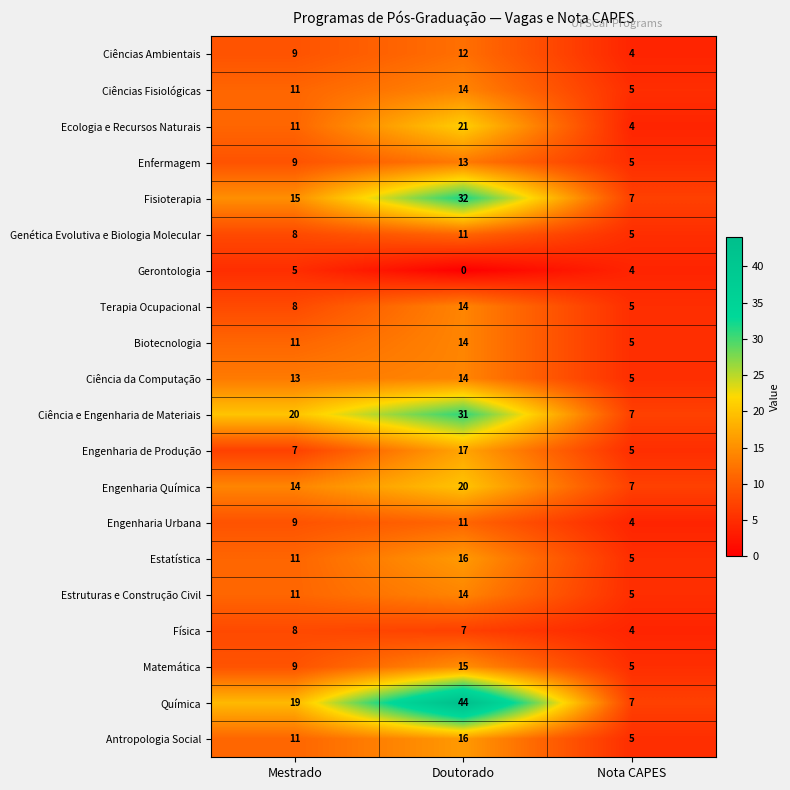

Rank the categories by Ciência e Engenharia de Materiais value from highest to lowest.

Doutorado, Mestrado, Nota CAPES